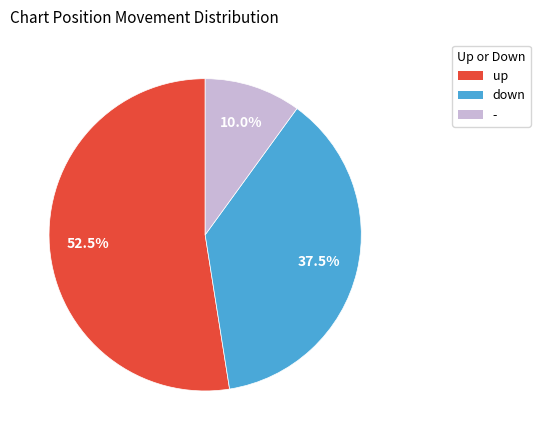

Combined, what portion of the pie is down and -?

47.5%